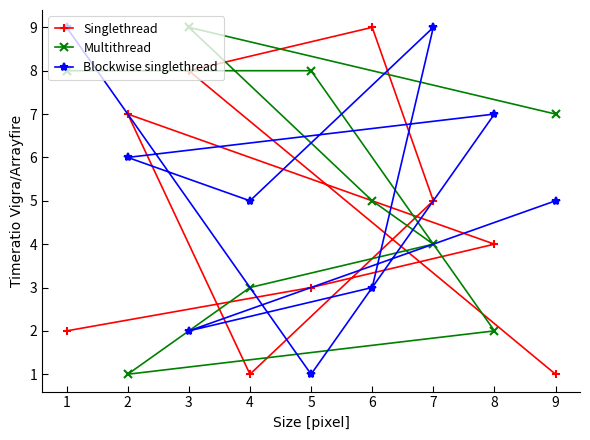

The value of Blockwise singlethread at 4 is 5. True or false?

True